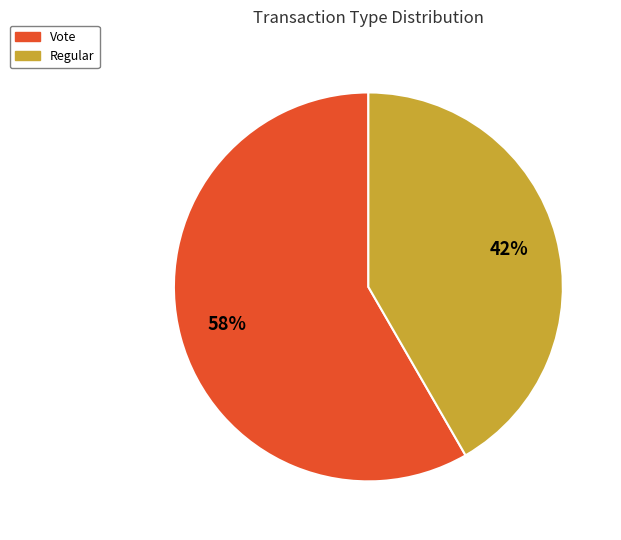

The Vote slice represents 58% of the pie. True or false?

True